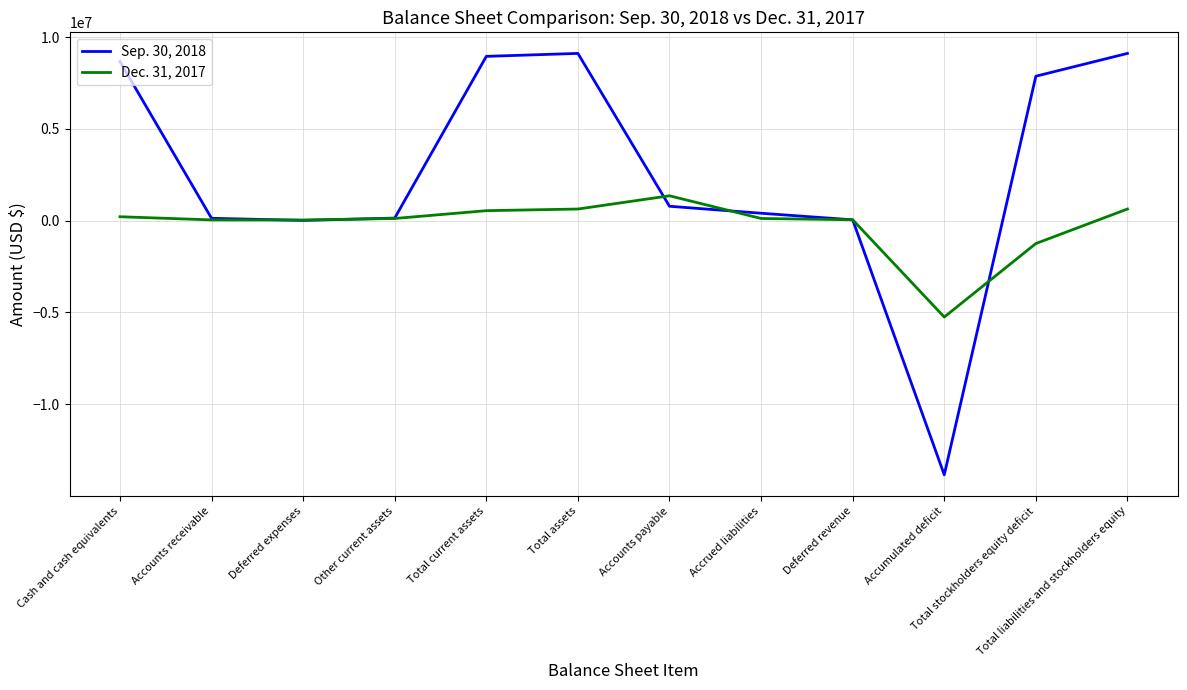

List the series in order of their peak value, highest first.

Sep. 30, 2018, Dec. 31, 2017